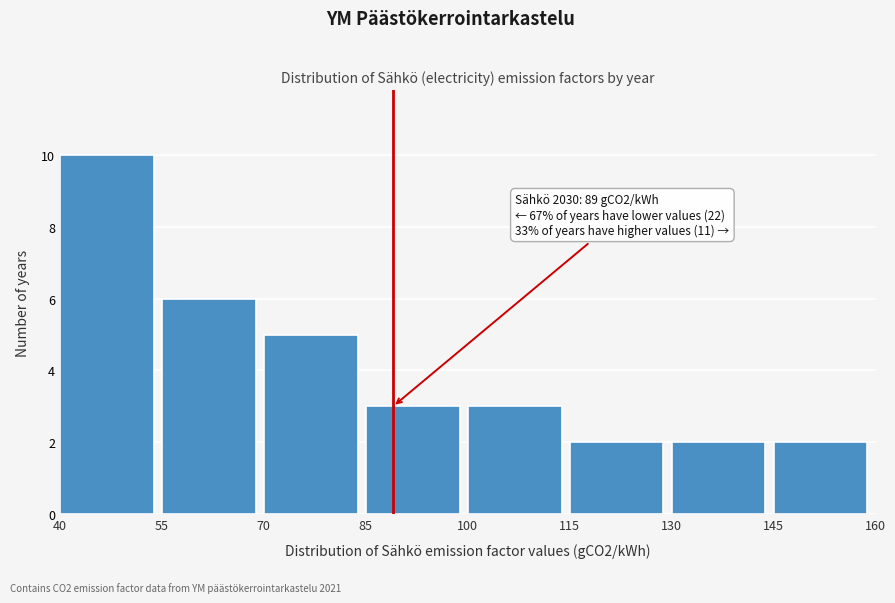

Over which range of the x-axis is the bar tallest?

40 to 55